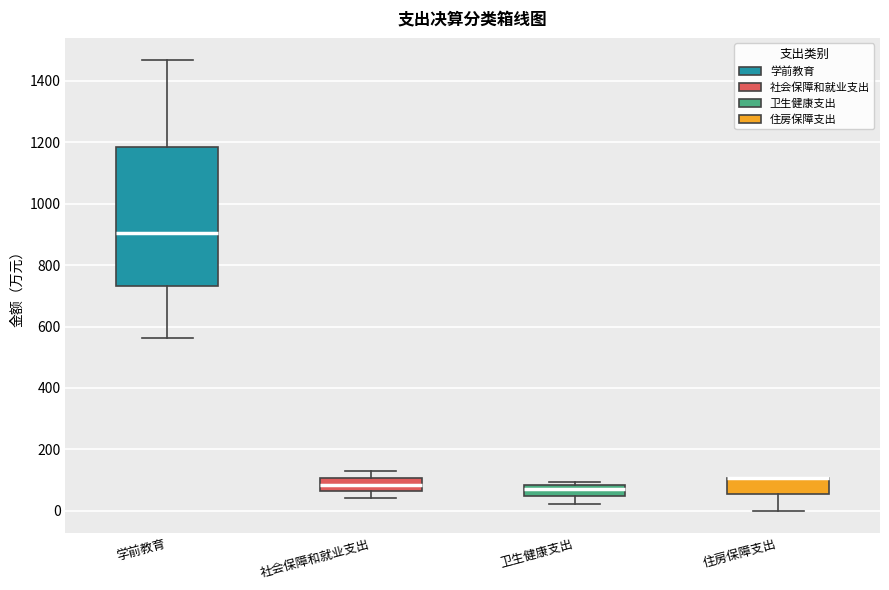

Reading left to right, transcribe this box plot: for each box, give where its median line is, the range the box spans, and where its two whiskers end, as read against the y-axis. The values are not printed on the chart, so give them approximately, as read against the axis.

学前教育: median 900, box 740 to 1180, whiskers 560 to 1460
社会保障和就业支出: median 80, box 60 to 100, whiskers 40 to 120
卫生健康支出: median 80 (just below the box's upper edge), box 40 to 80, whiskers 20 to 100
住房保障支出: median 100 (drawn on the box's upper edge), box 60 to 100, whiskers 0 to 100